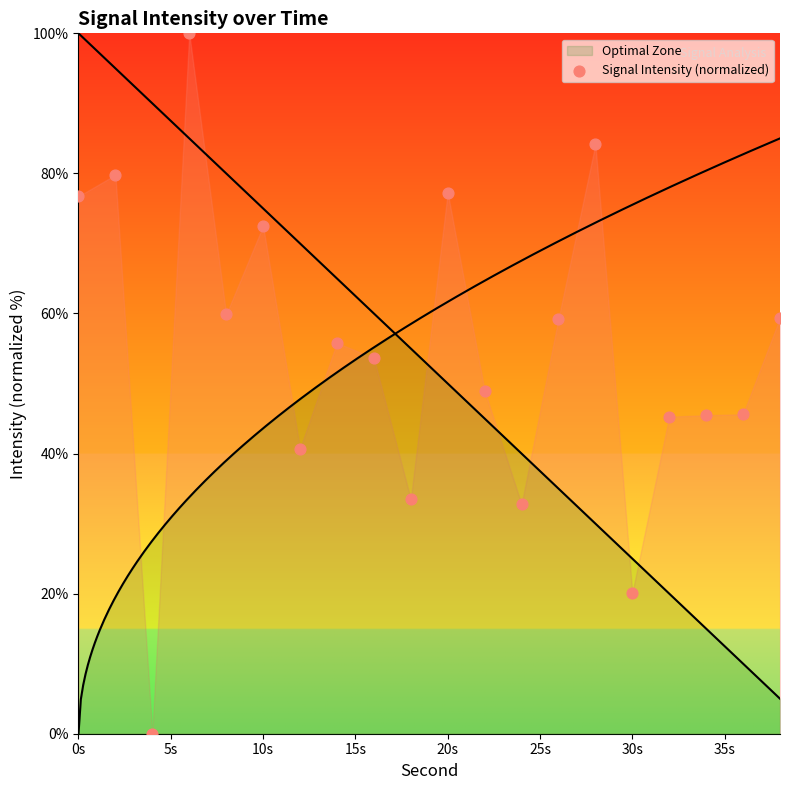

What Y value in the scatter plot is closest to 50?

49.0